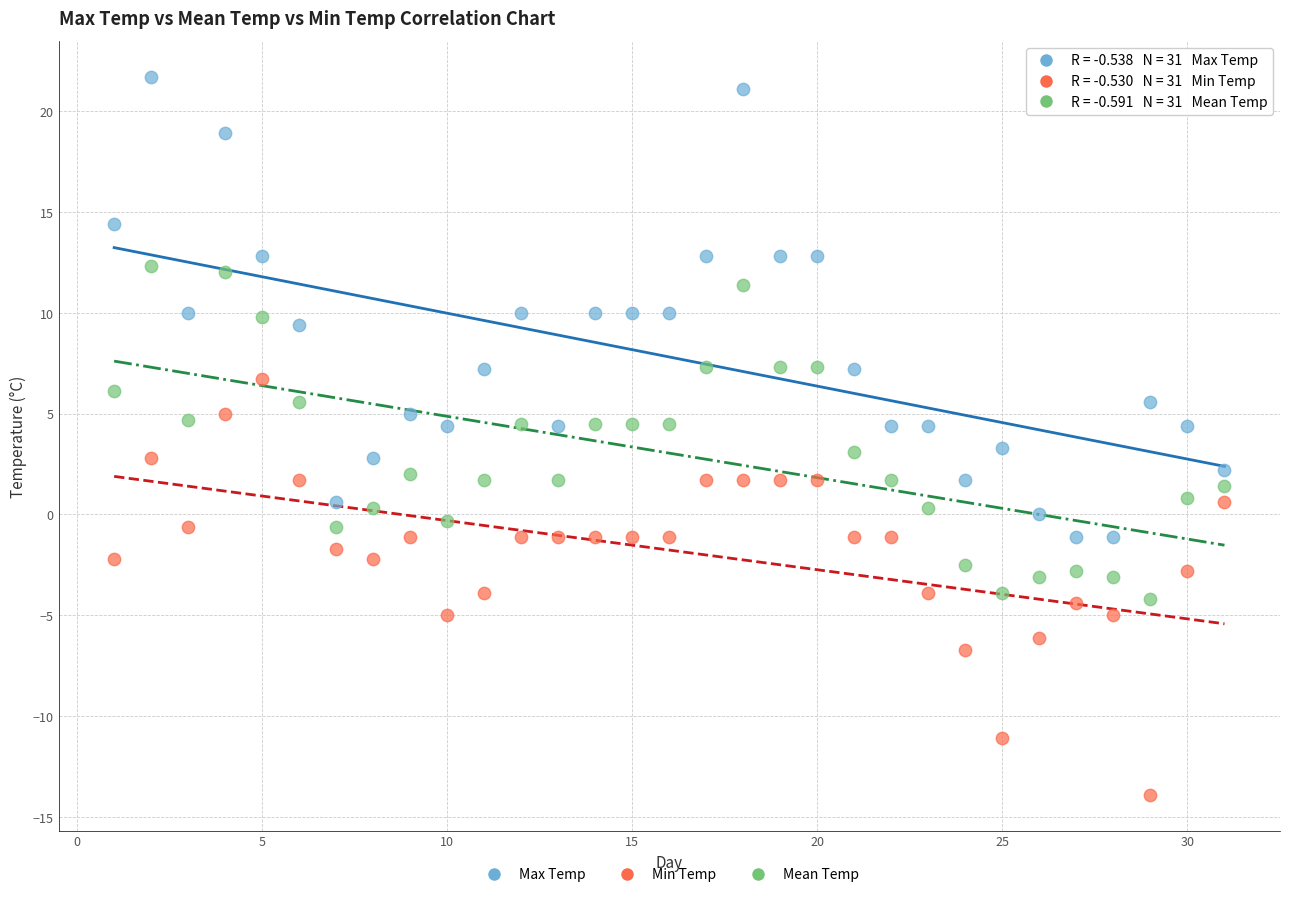

Across all data points, what is the range of X values (max minus min)?

30.0